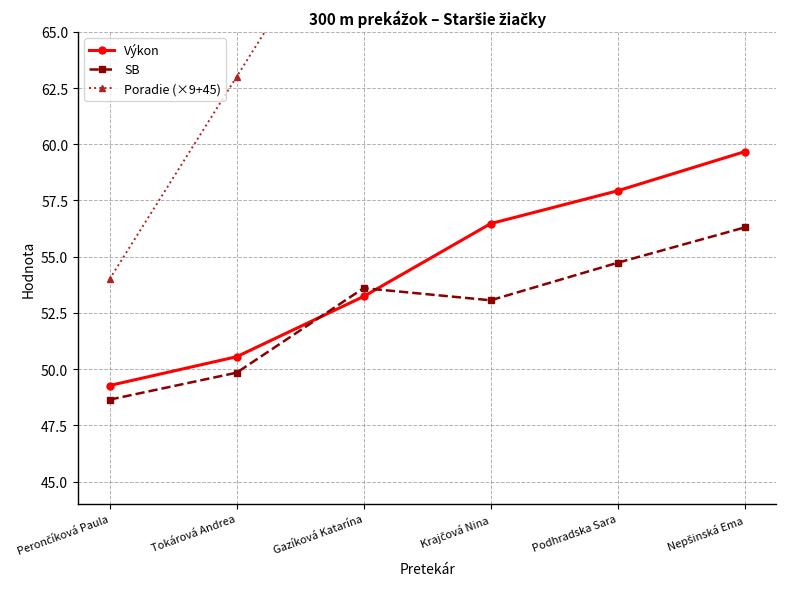

Rank the series at Tokárová Andrea from lowest to highest value.

SB, Výkon, Poradie (×9+45)